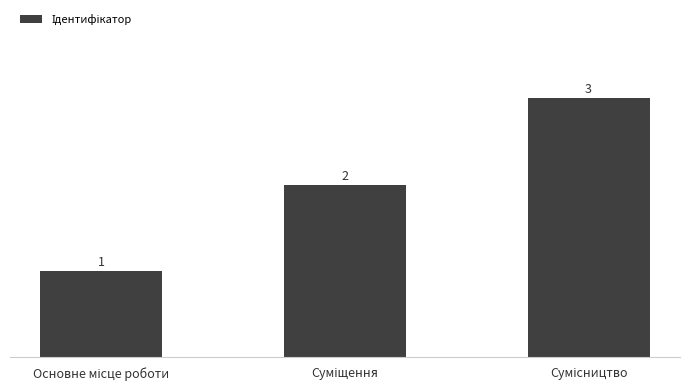

How many values are between 1 and 3?

3